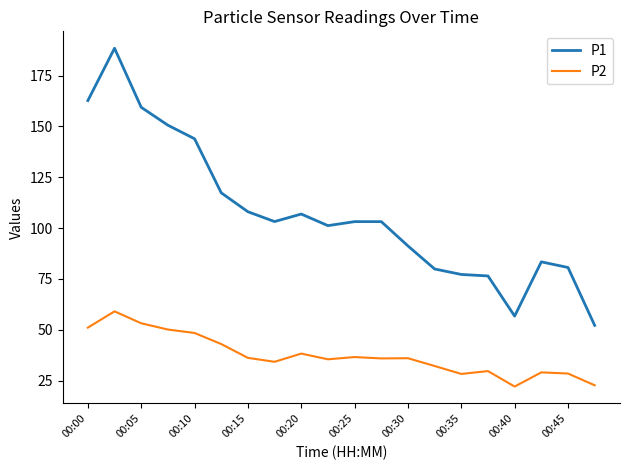

List the series in order of their overall mean, highest first.

P1, P2